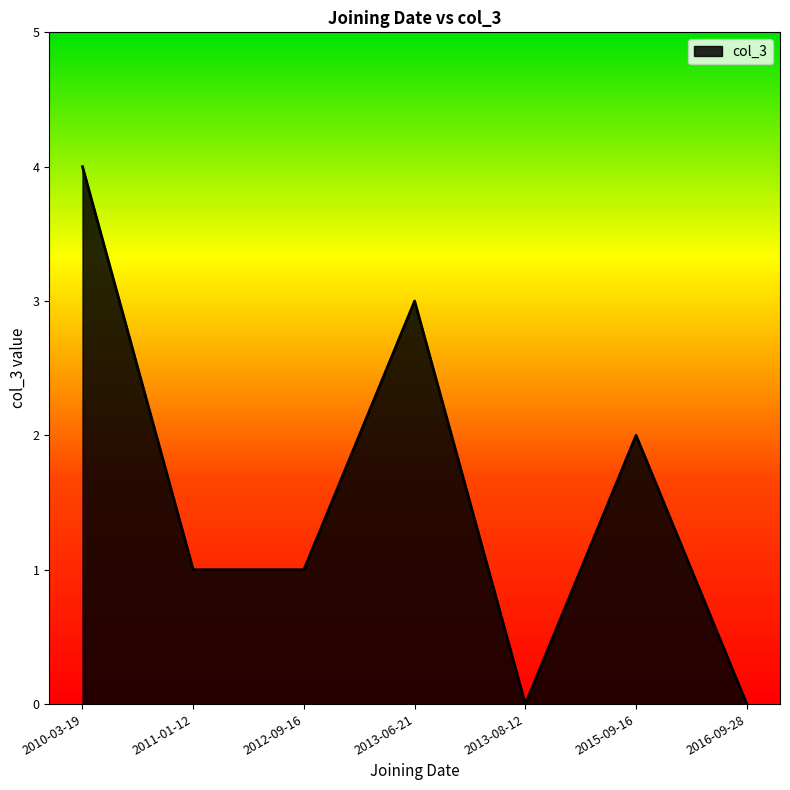

What is the sum of all values?

11